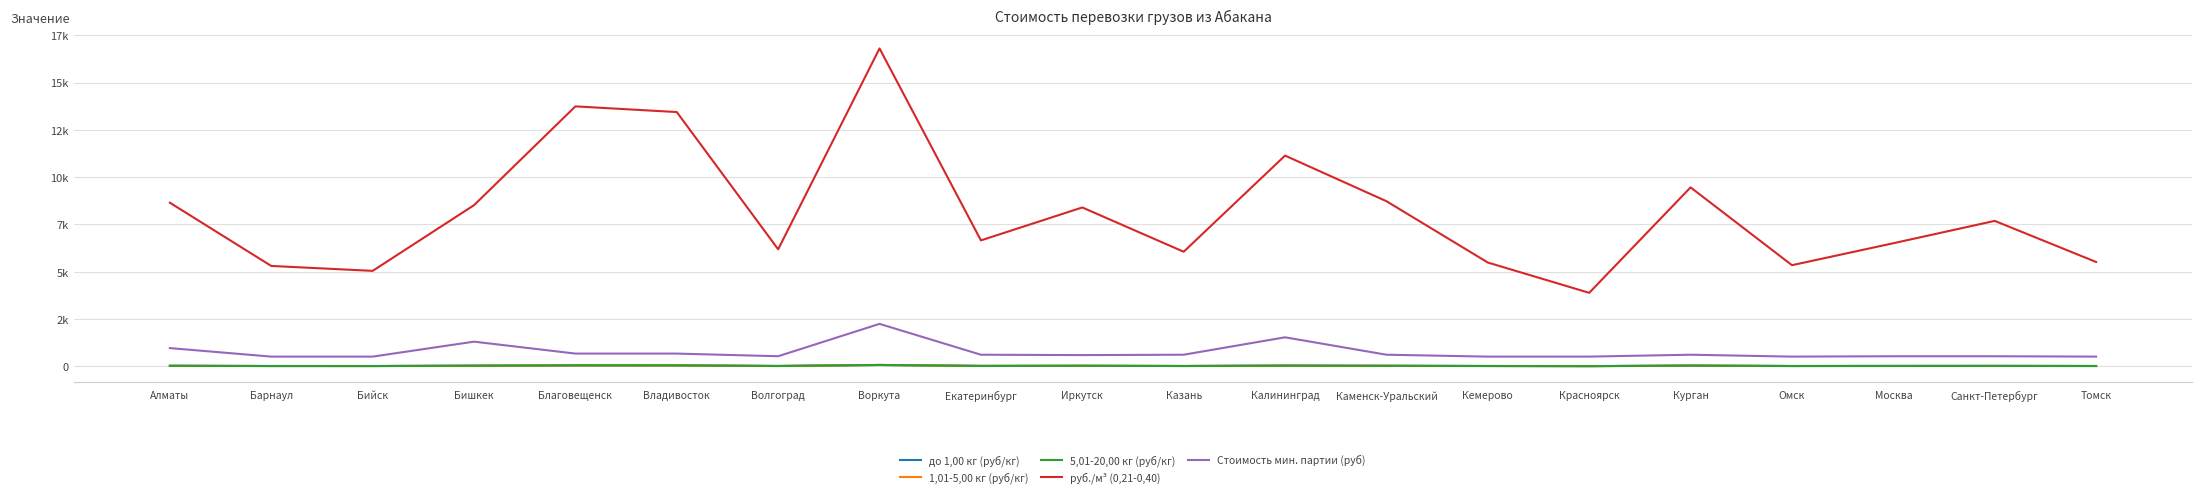

Is this an area chart (filled region under the line)?

No